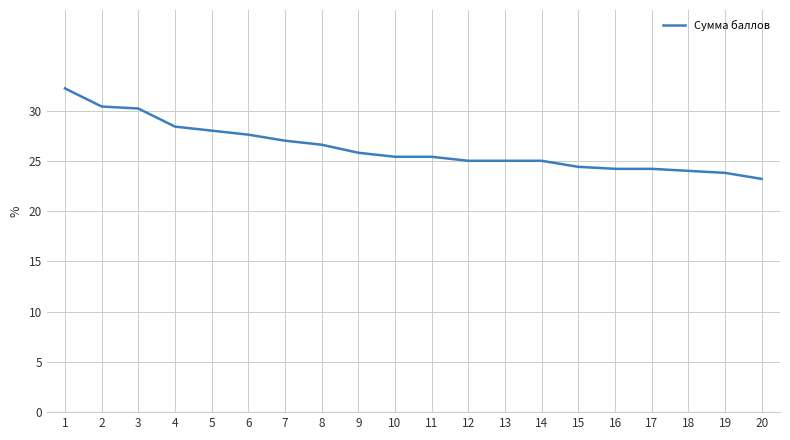

Between 11 and 16, which is larger?

11